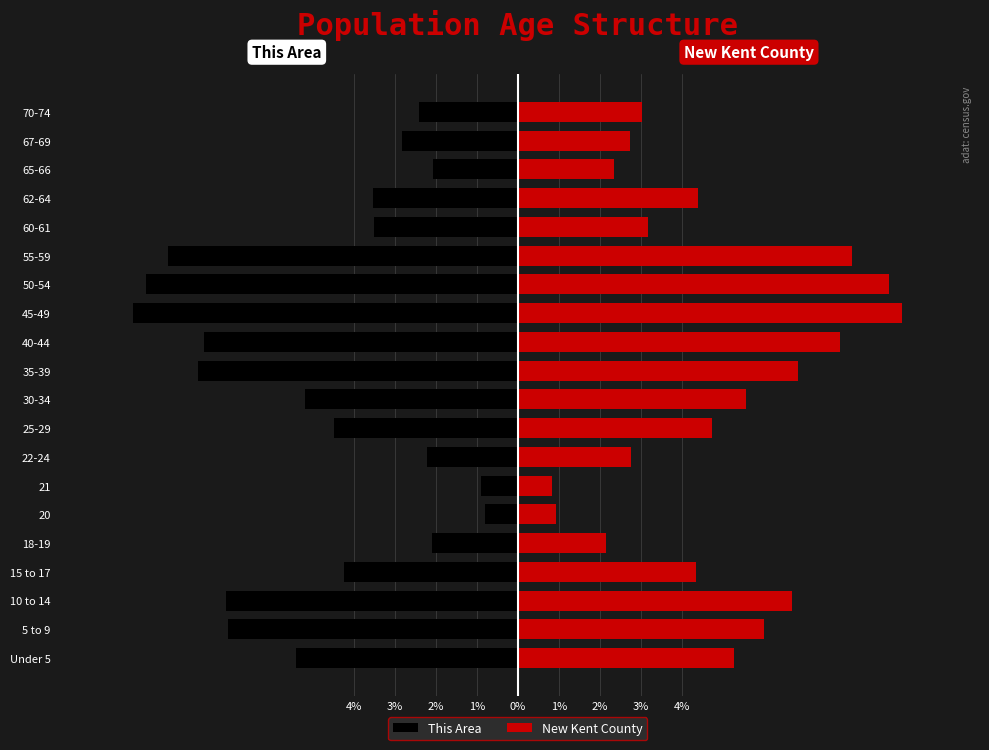

What are all the series names shown in the legend?

This Area, New Kent County